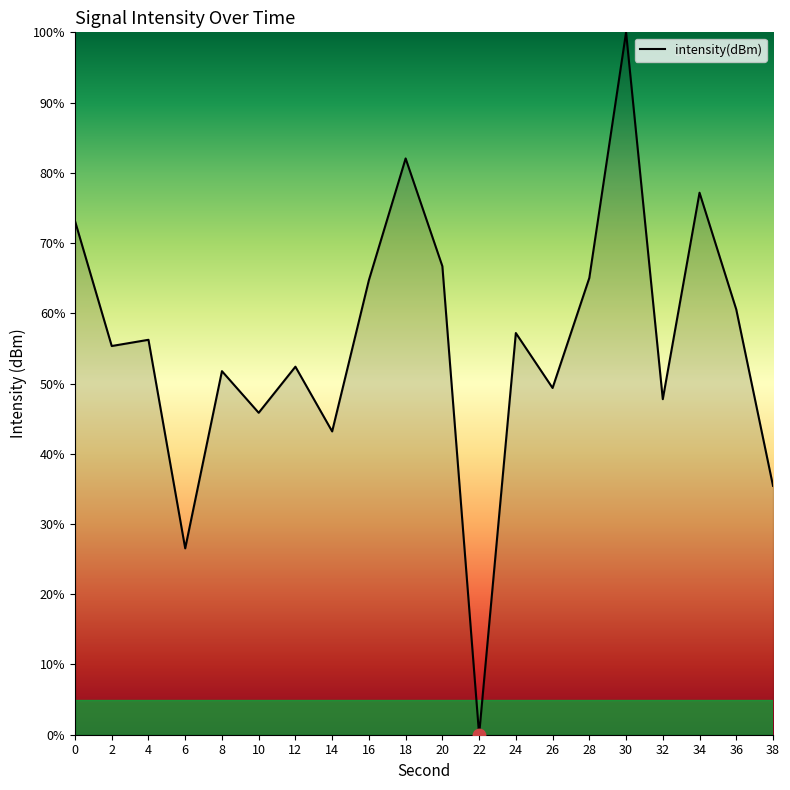

What is the change in value from 4 to 6?

-29.7